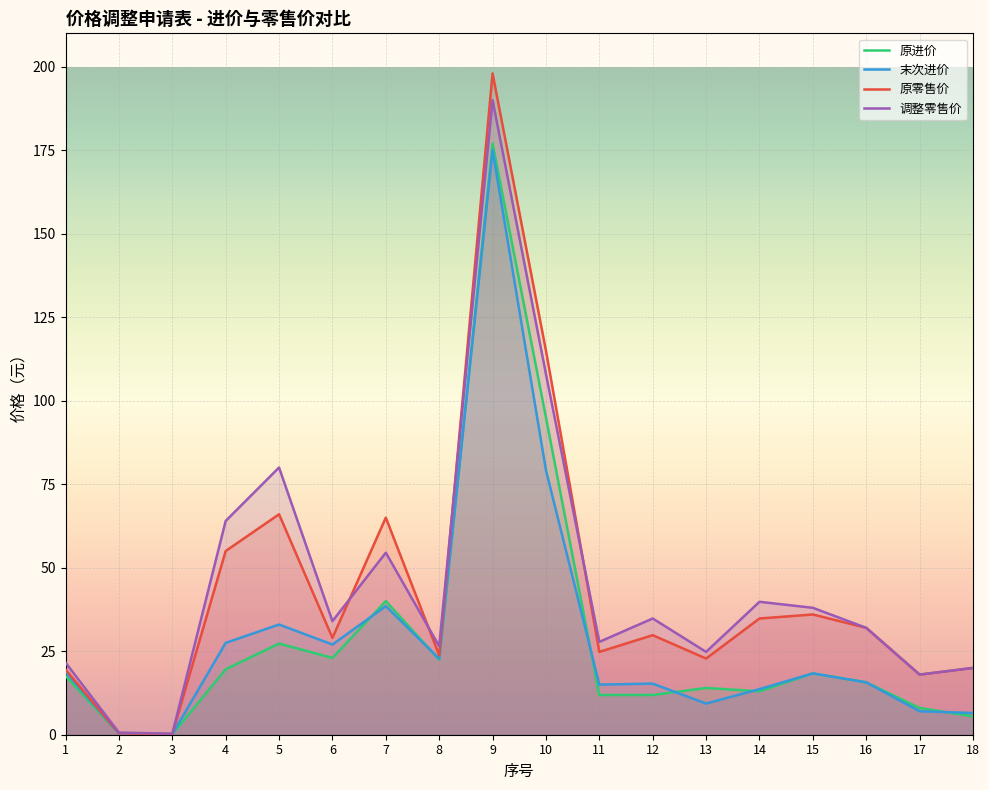

At which category is the sum across all series the highest?

9